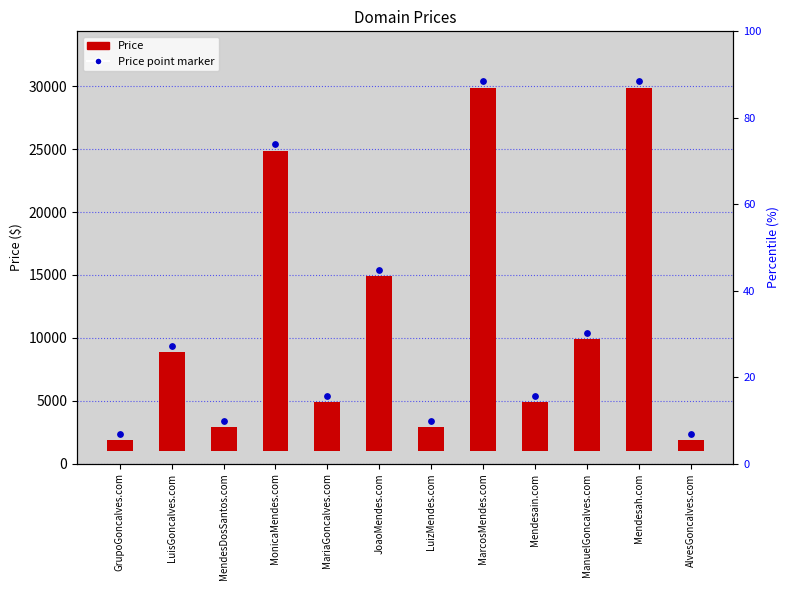

What is the change in value from GrupoGoncalves.com to MariaGoncalves.com?

+3000